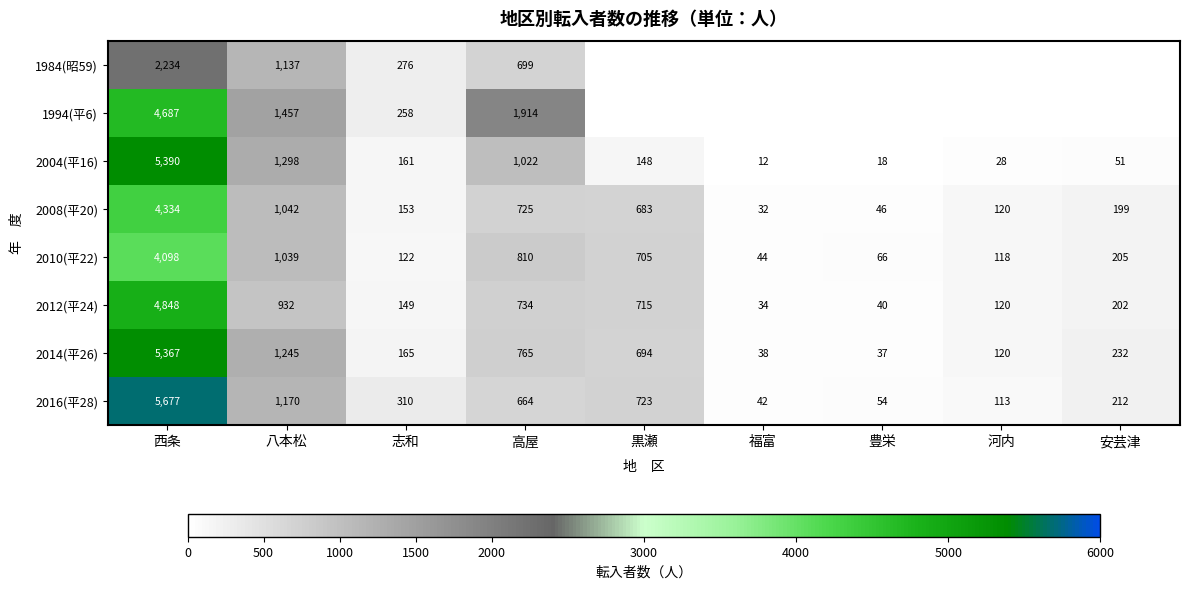

At which label does 2010(平22) reach its peak?

西条